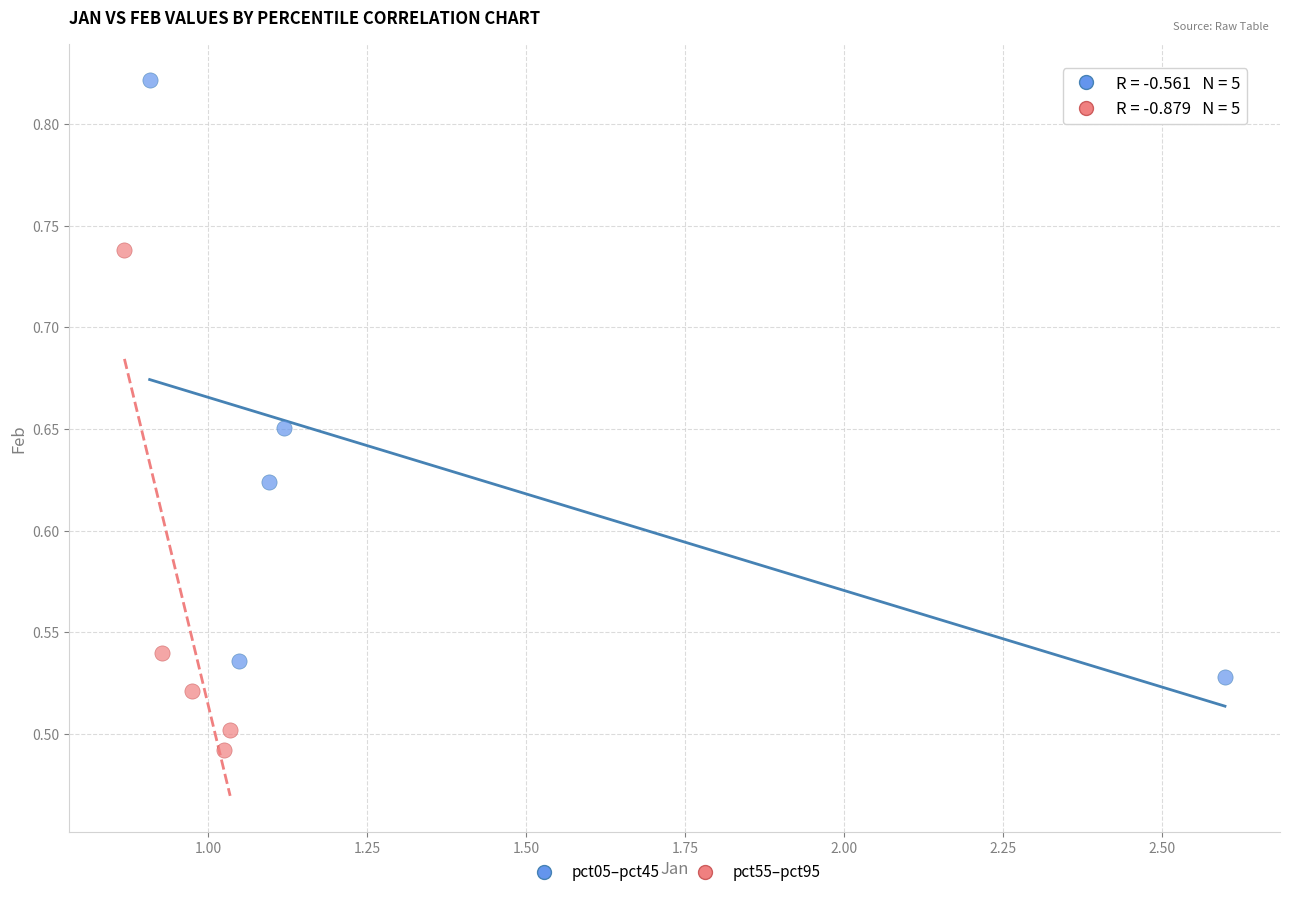

Which series contains the lowest Y value?

pct55–pct95